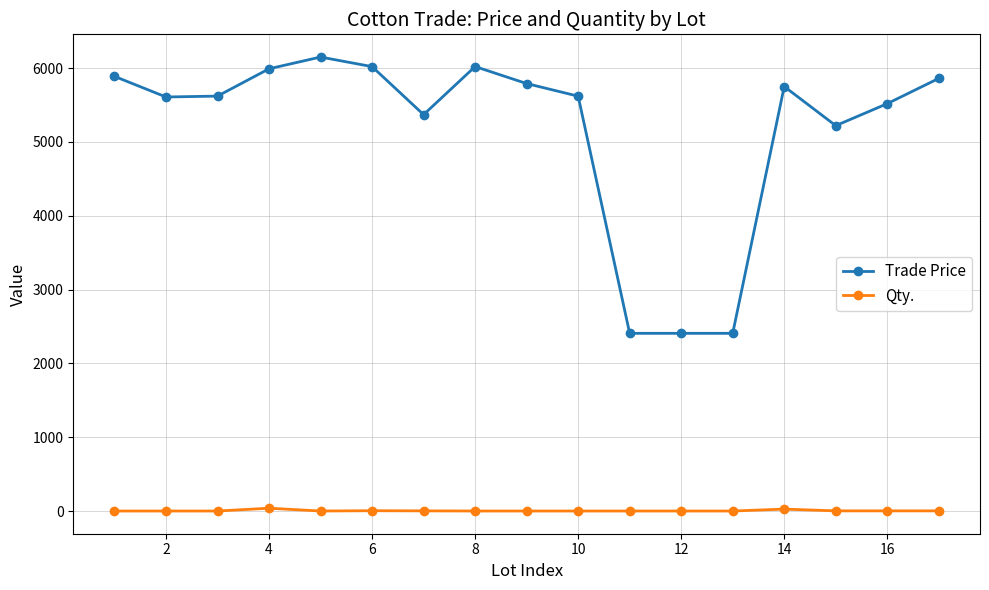

Rank the series by their average value, from highest to lowest.

Trade Price, Qty.